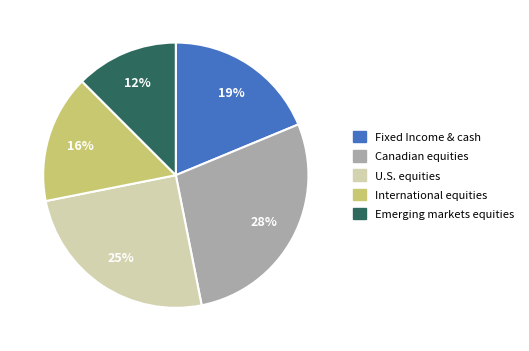

How many segments does this pie chart have?

5